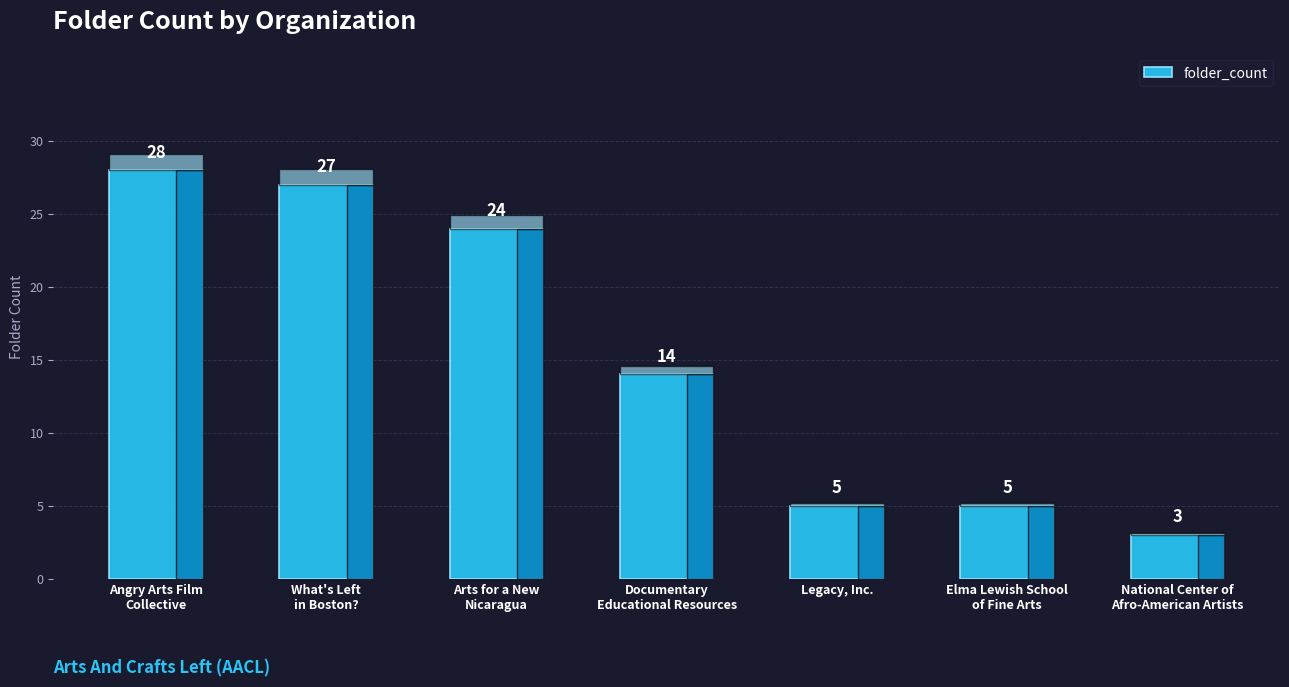

Reading left to right, transcribe all the data shown in this chart.

28	27	24	14	5	5	3